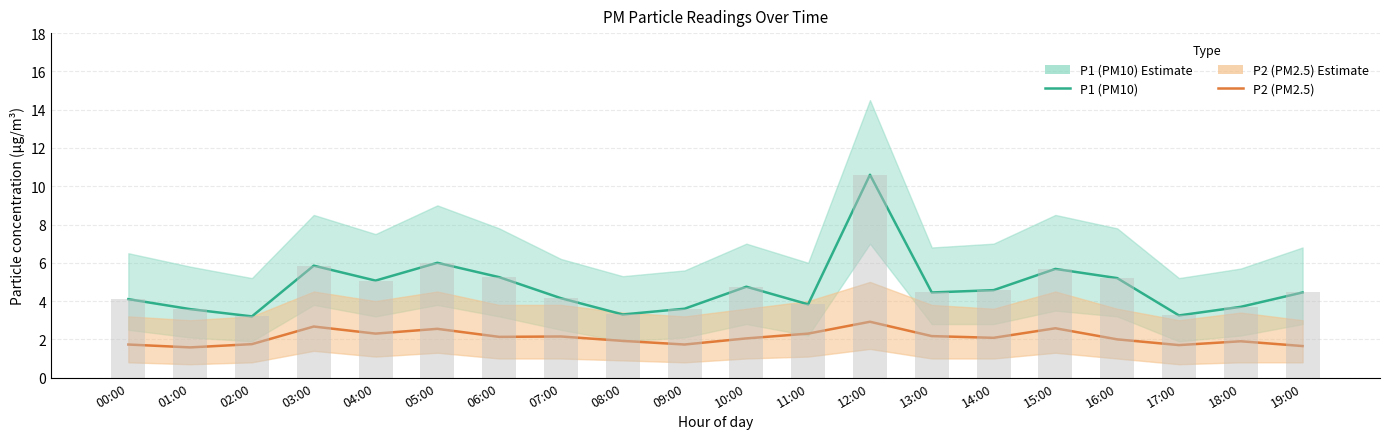

What is the label of the 16th bar from the left?

15:00